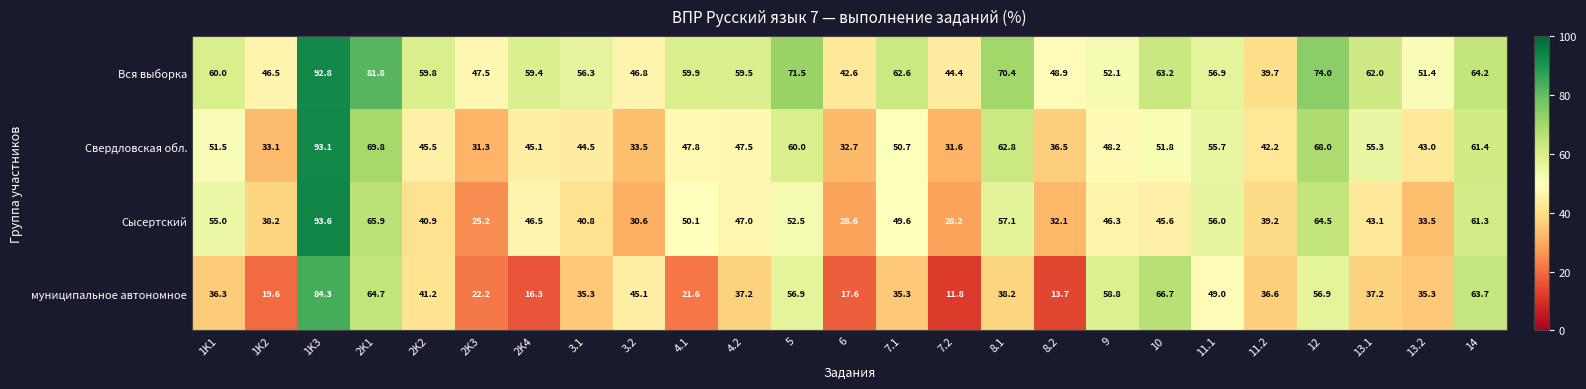

True or false: муниципальное автономное has a value of 56.9 at 5.

True